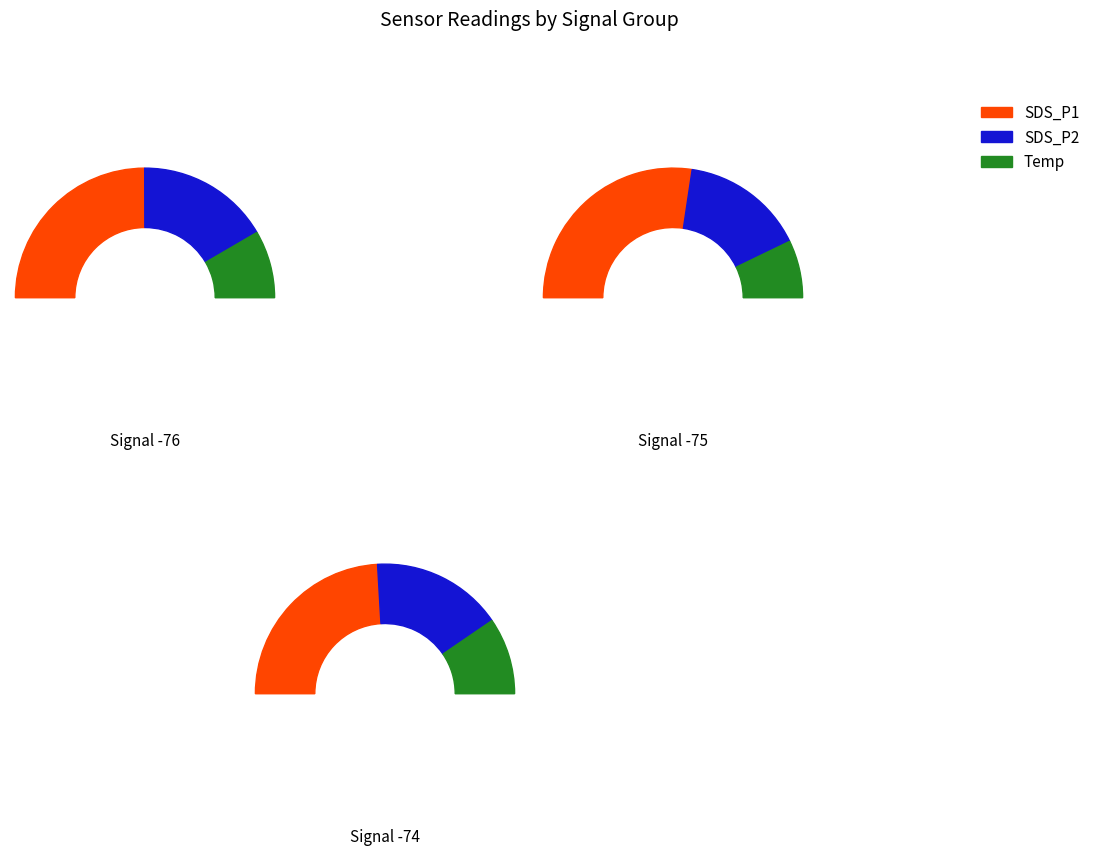

Is there any slice that represents more than half of the pie?

No